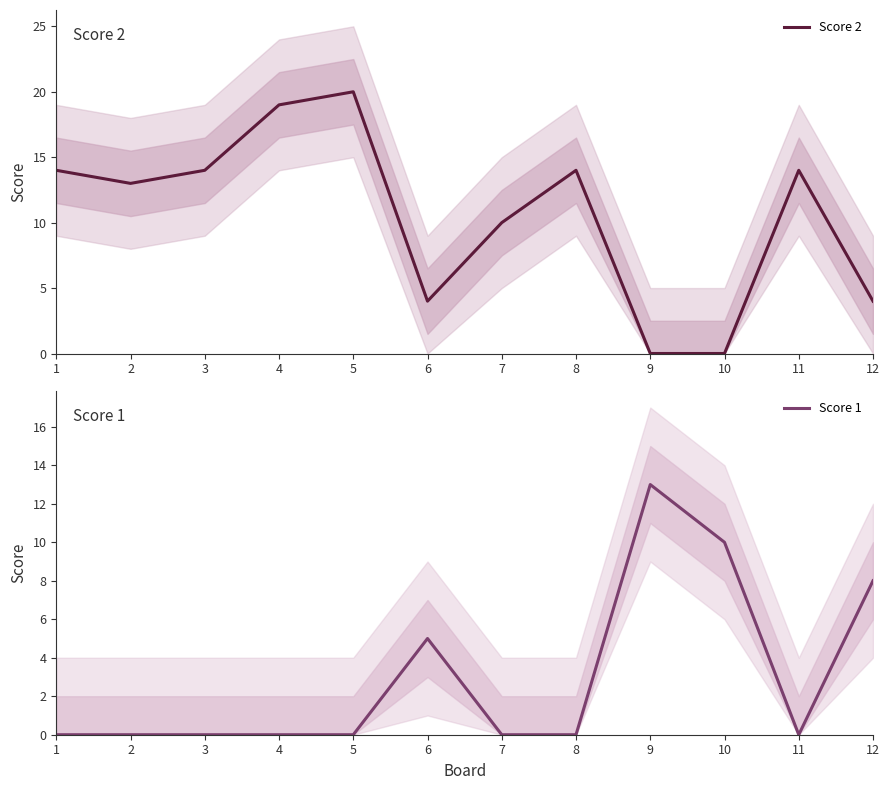

Is it true that Score 2 equals 14 at 11?

True